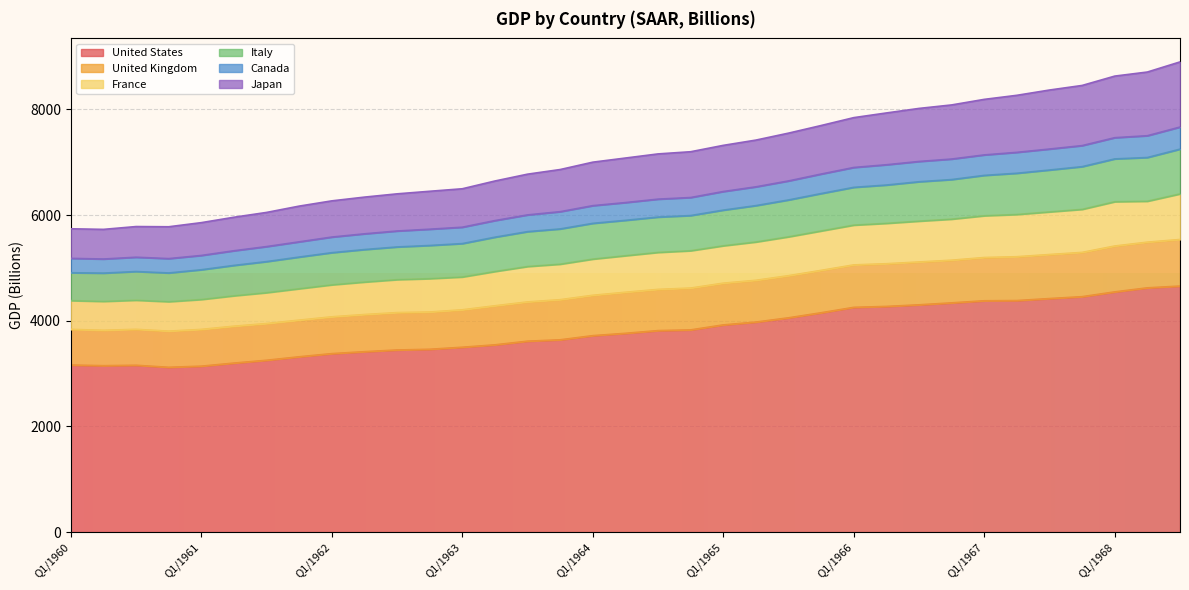

What is the maximum value for United States?

4655.5